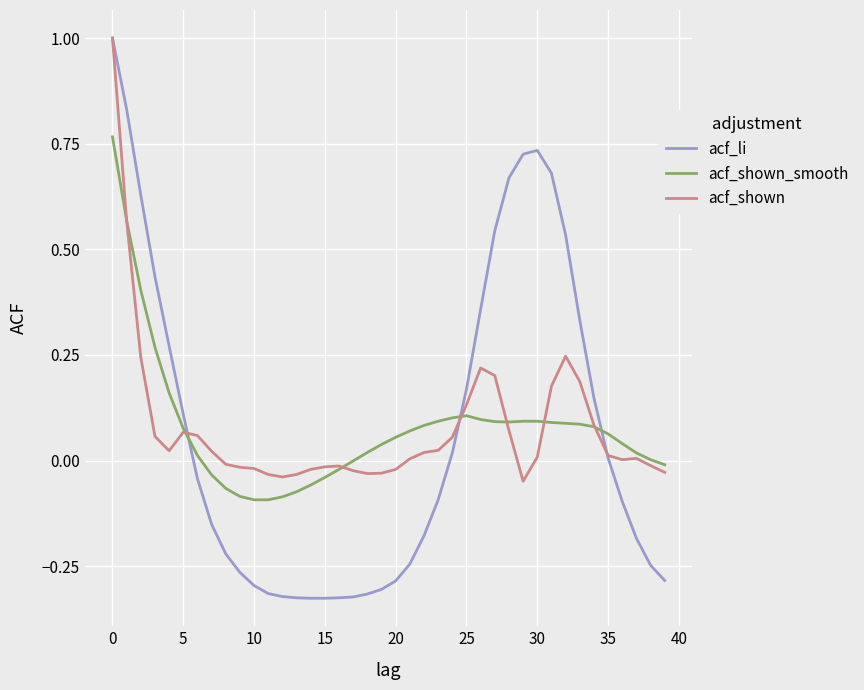

Which series has the largest range (max minus min)?

acf_li